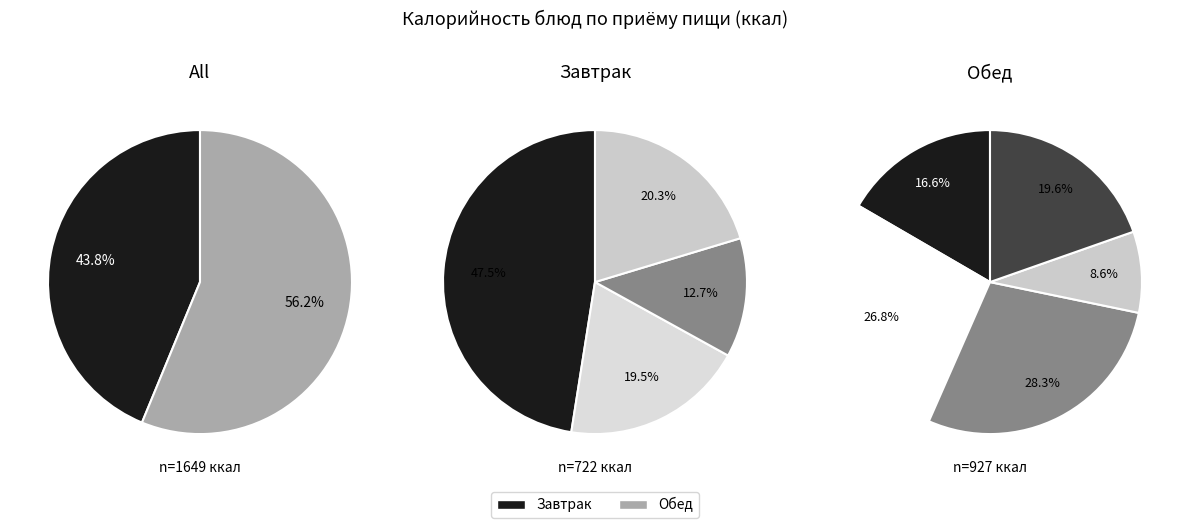

Is the sum of Напиток Витошка and Хлеб пшеничный (завтрак) greater than half?

No